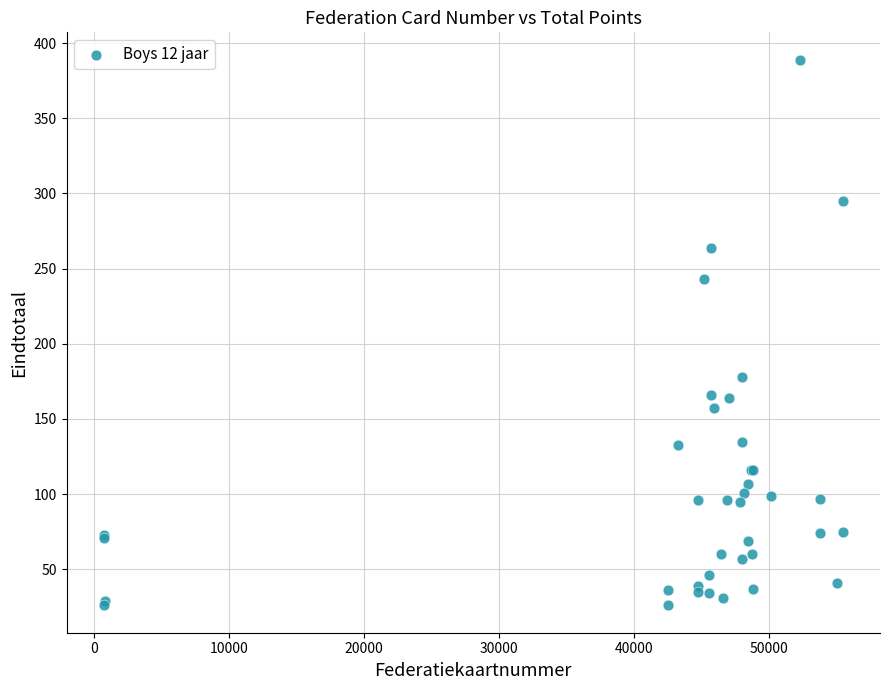

What Y value in the scatter plot is closest to 207?

178